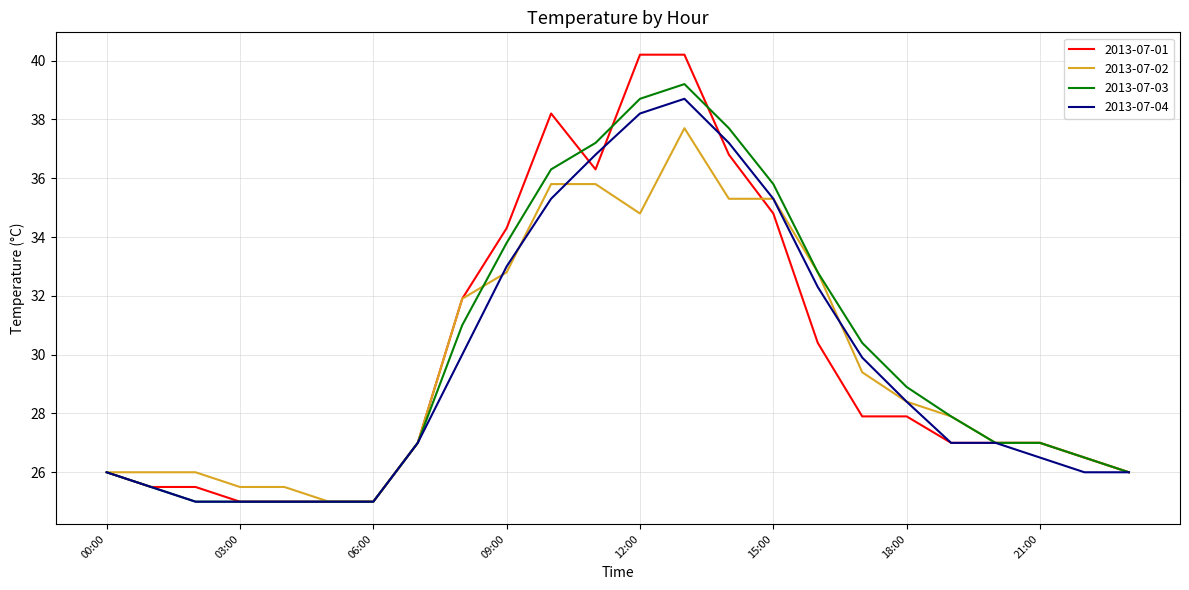

What is the lowest value of the 2013-07-04 series?

25.0